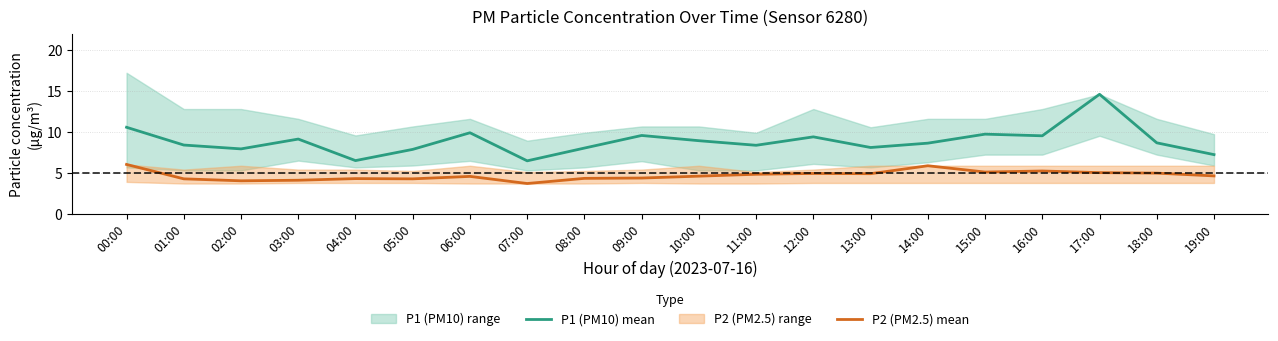

What position from the right is 02:00?

18